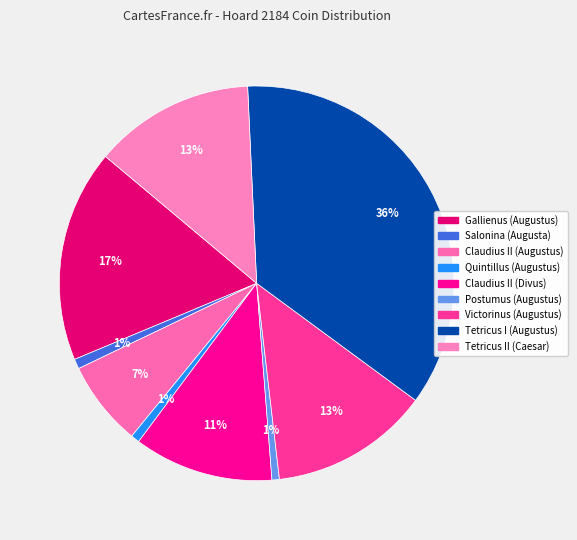

What is the largest slice in the pie chart?

Tetricus I (Augustus)